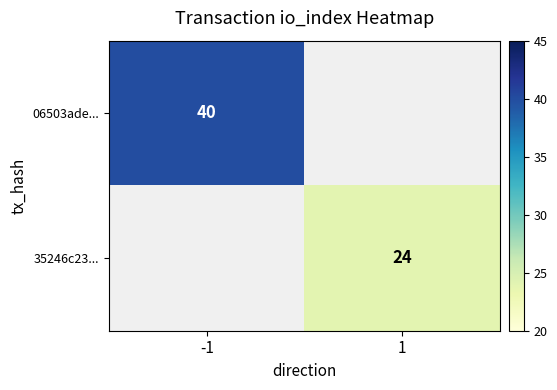

The 35246c23... series shows 24 at 1. True or false?

True